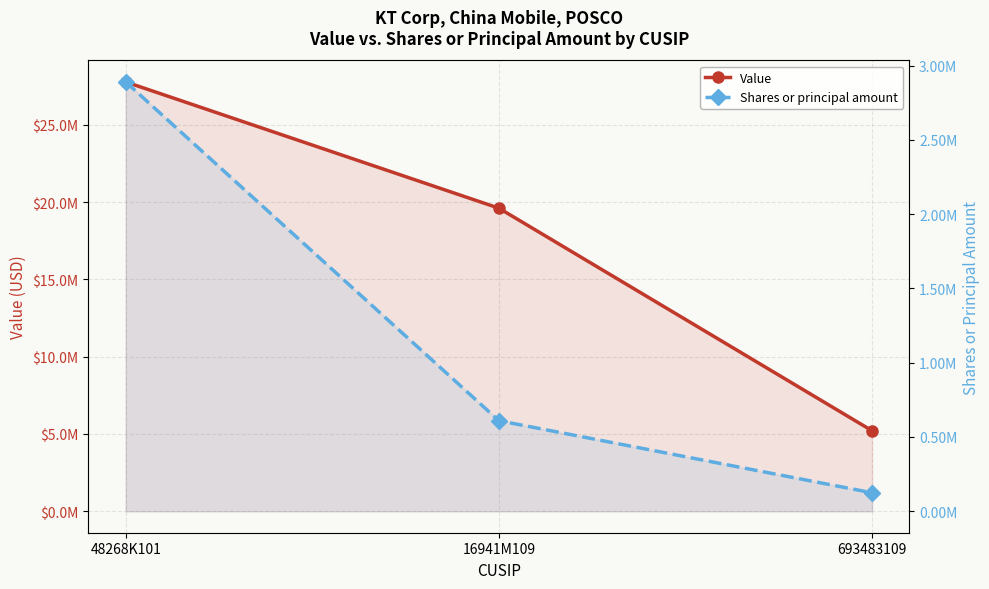

What position from the left is 48268K101?

1